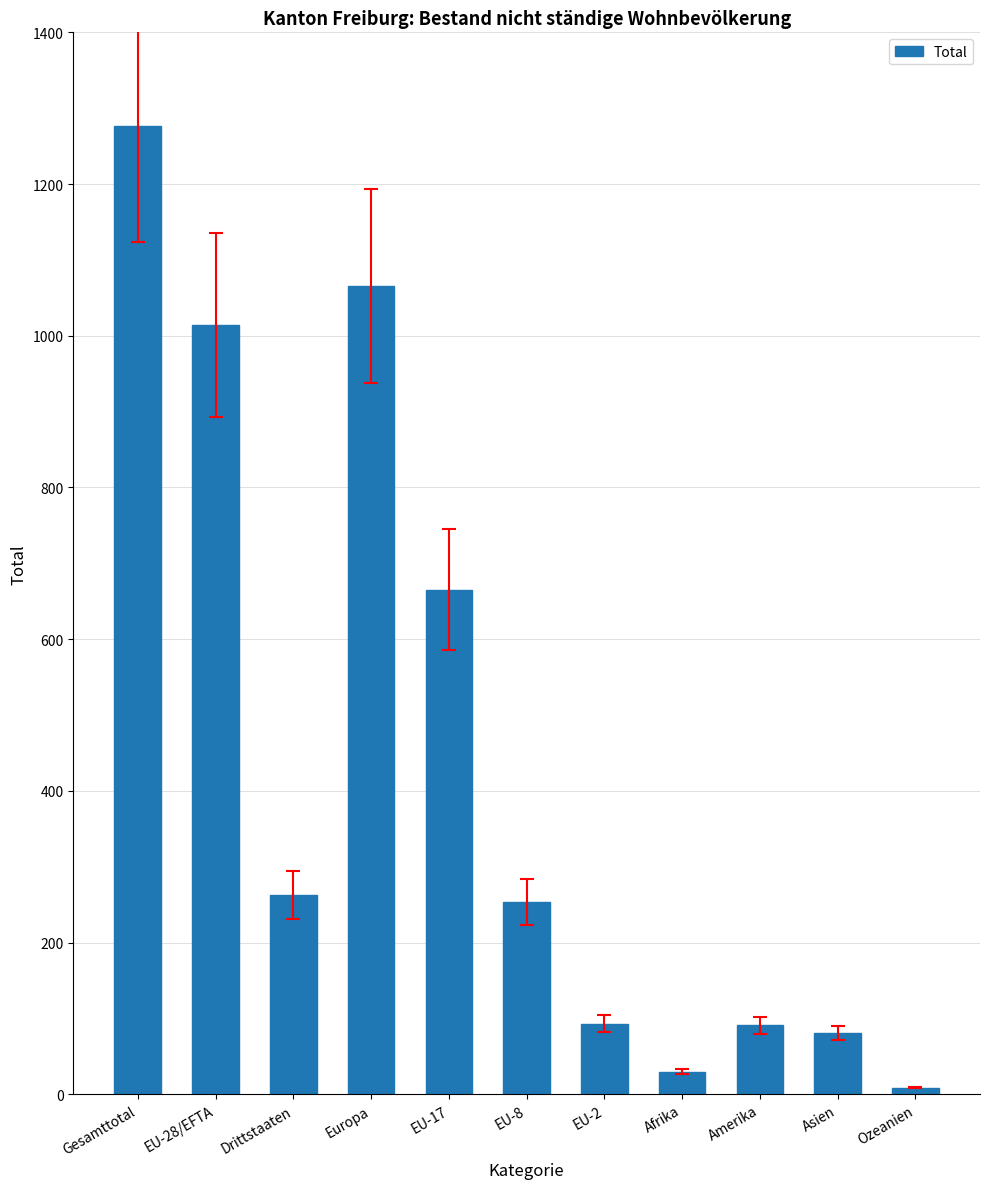

How many bars are there in total?

11